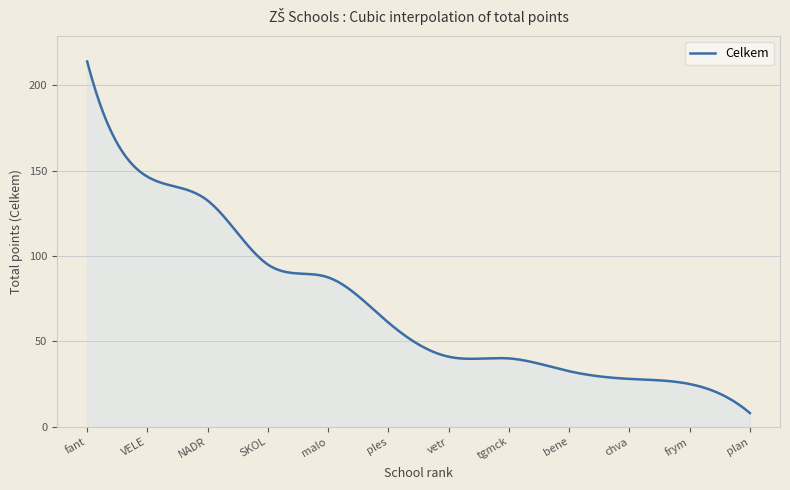

What is the smallest value displayed?

8.0